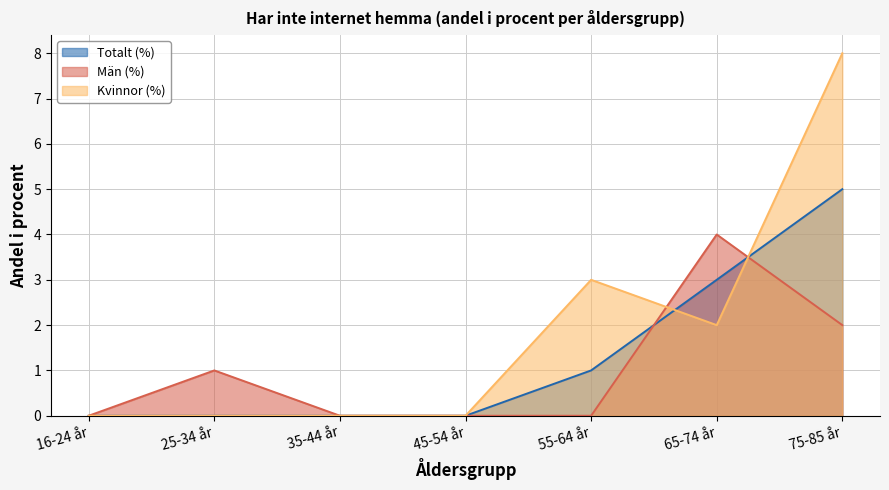

What is the highest value of the Män (%) series?

4